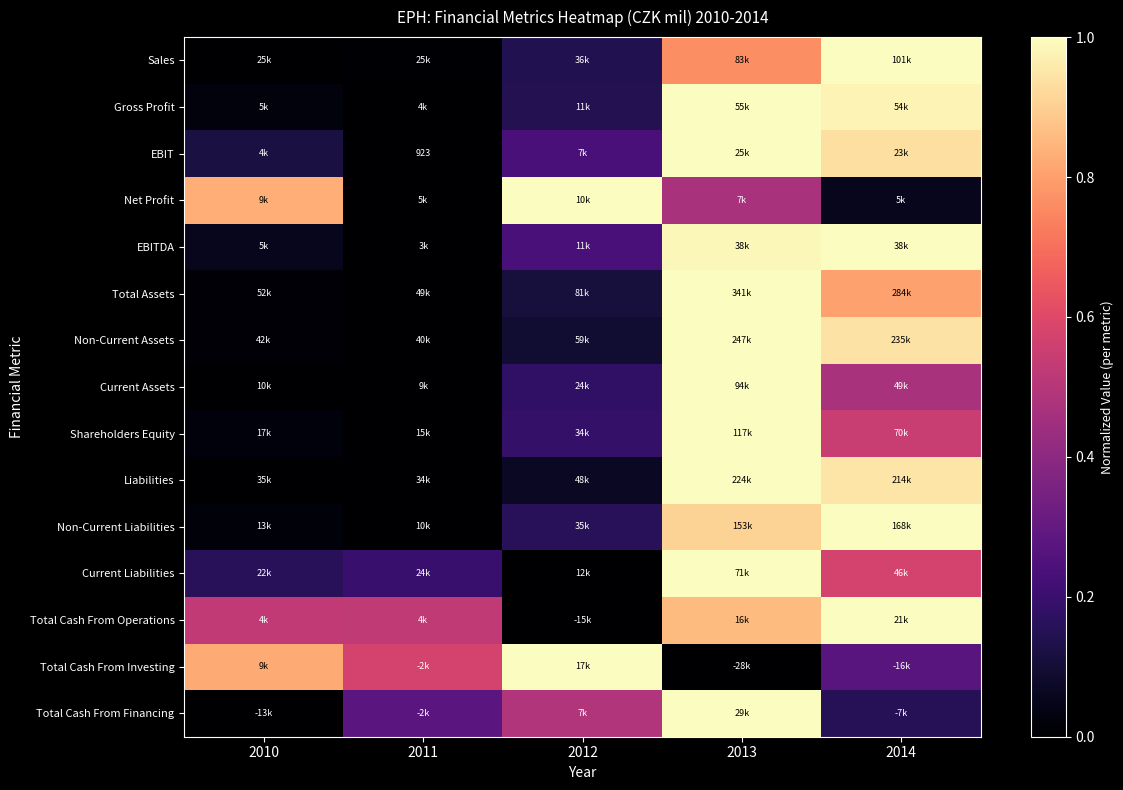

Is it true that Total Cash From Financing equals 0.2 at 2014?

False